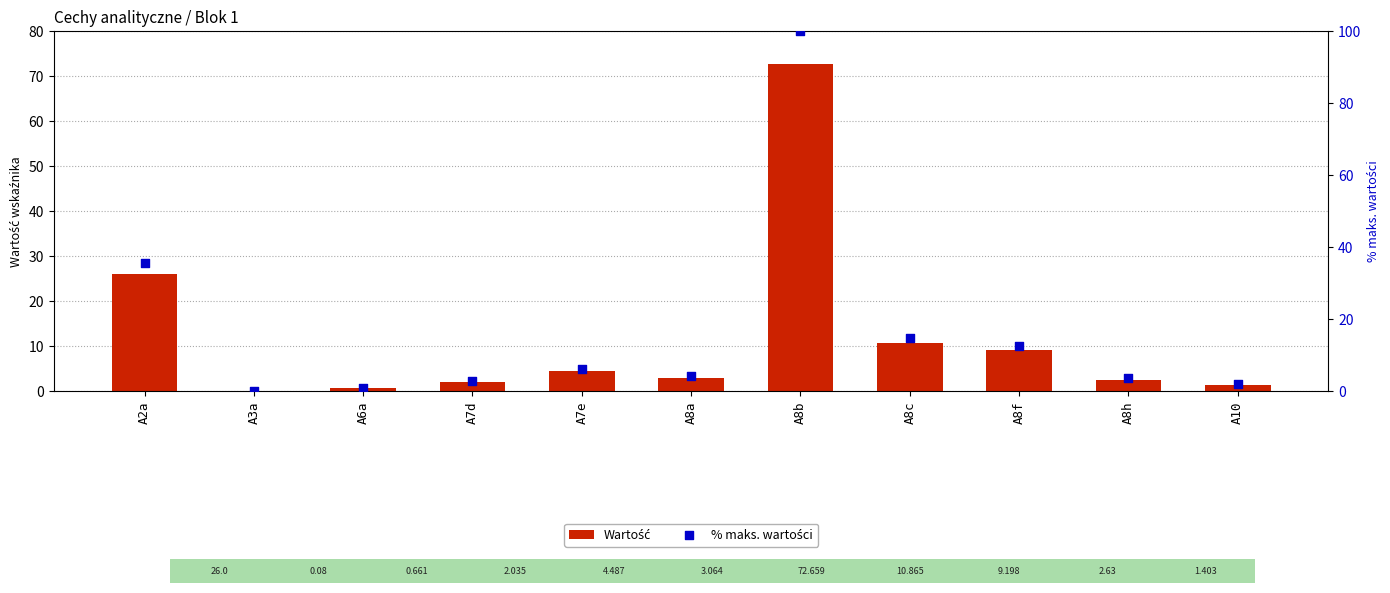

Is the value of Wartość at A3a greater than the value of % maks. wartości at A8c?

No